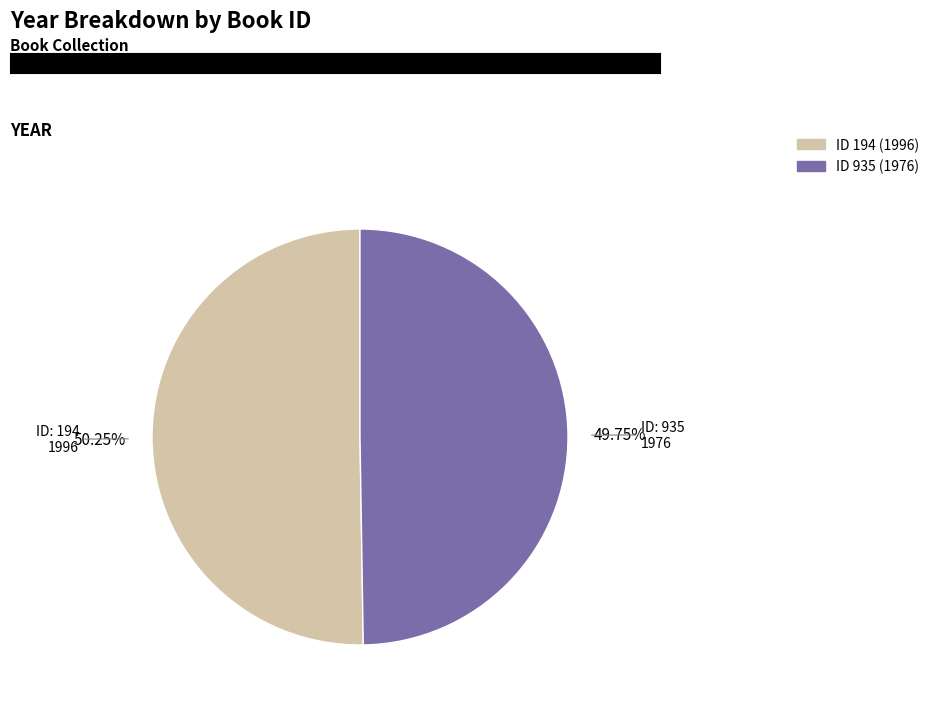

Does any single category account for the majority?

Yes